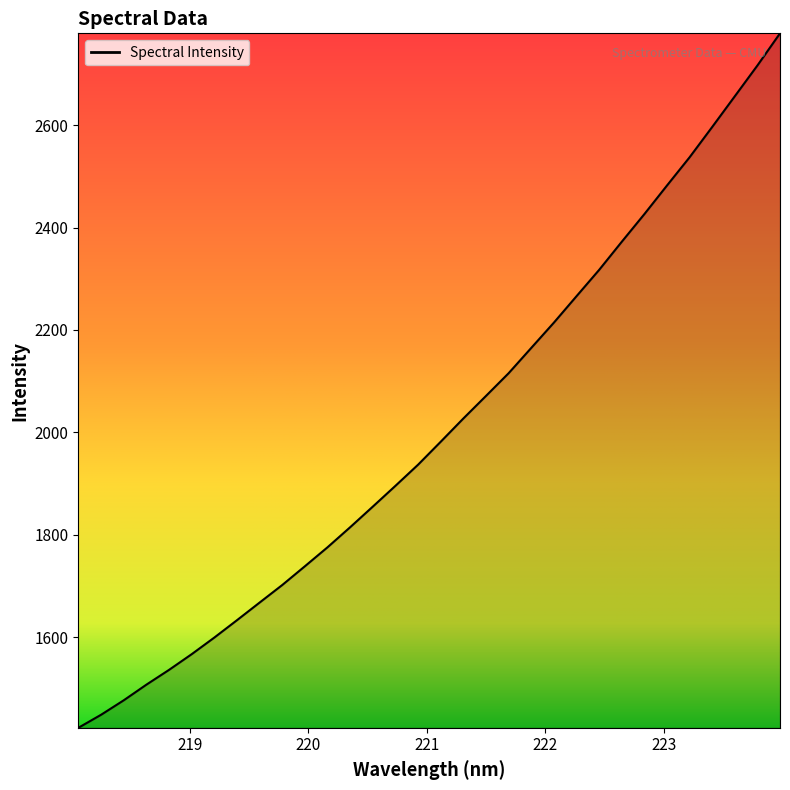

What is the maximum value shown in the chart?

2779.7